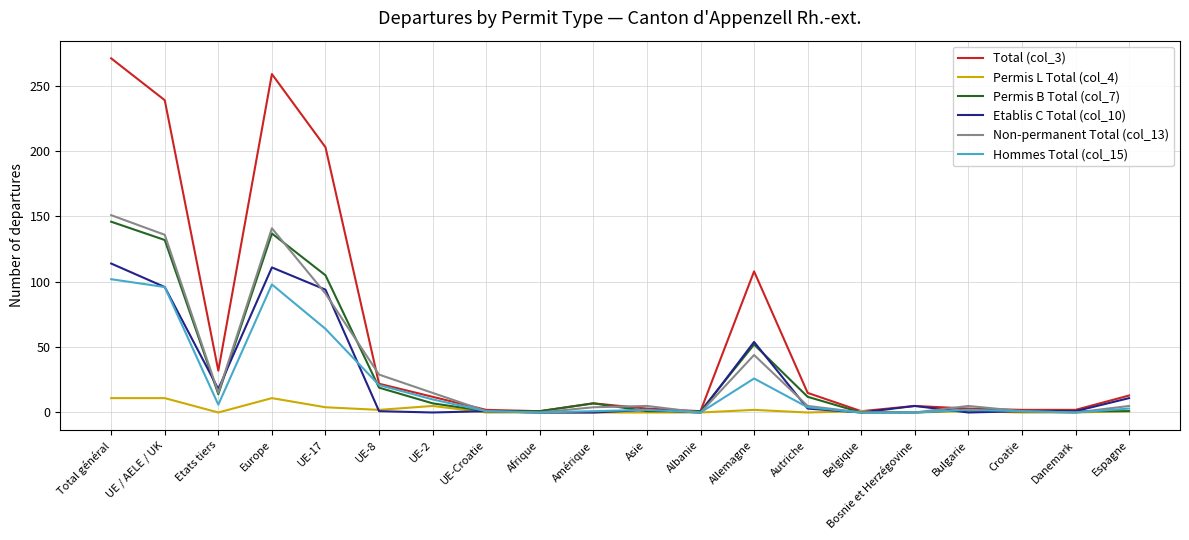

Does the chart display data point markers on the line(s)?

No